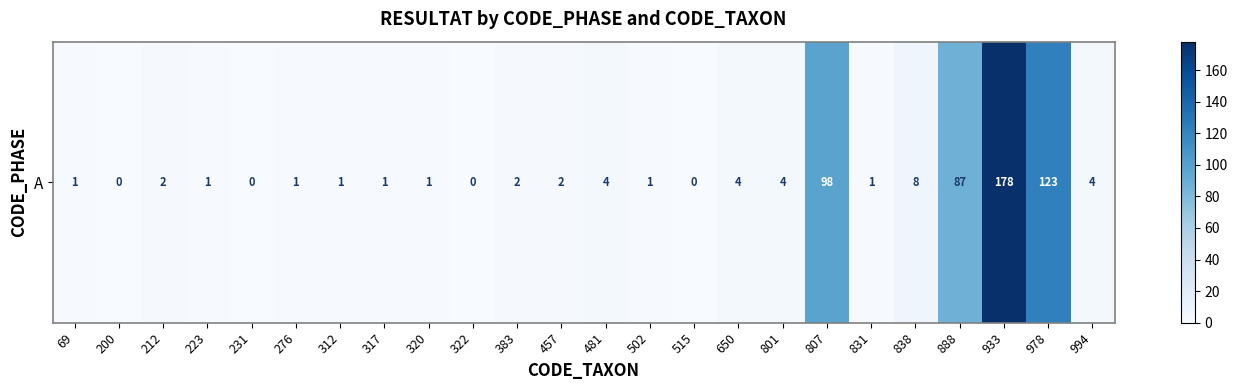

How many positive values are there?

20